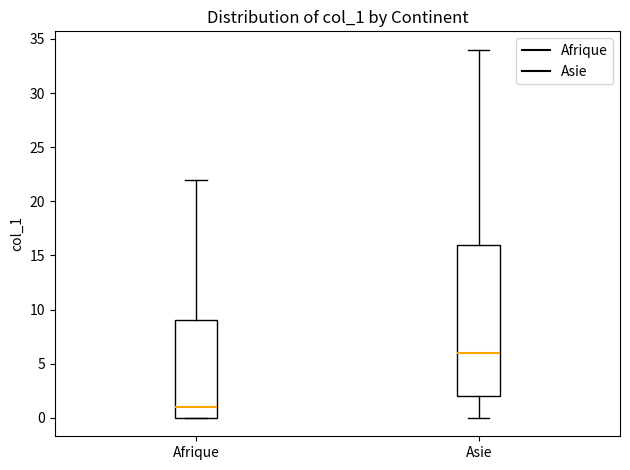

Reading left to right, read every box against the y-axis: the position of its median line, the range the box covers, and the ends of its whiskers. The values are not printed on the chart, so give them approximately, as read against the axis.

Afrique: median 1, box 0 to 9, whiskers 0 to 22
Asie: median 6, box 2 to 16, whiskers 0 to 34